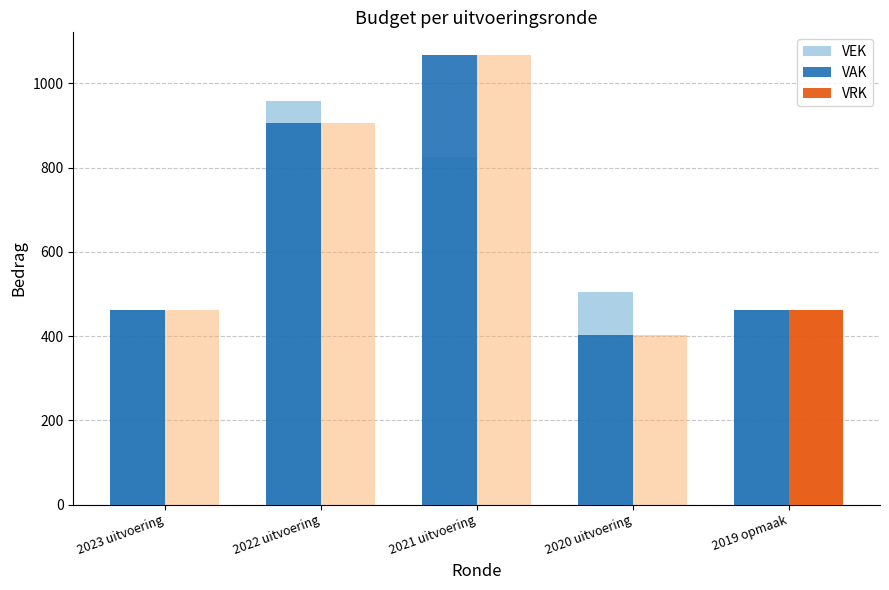

The VAK series shows 462 at 2023 uitvoering. True or false?

True